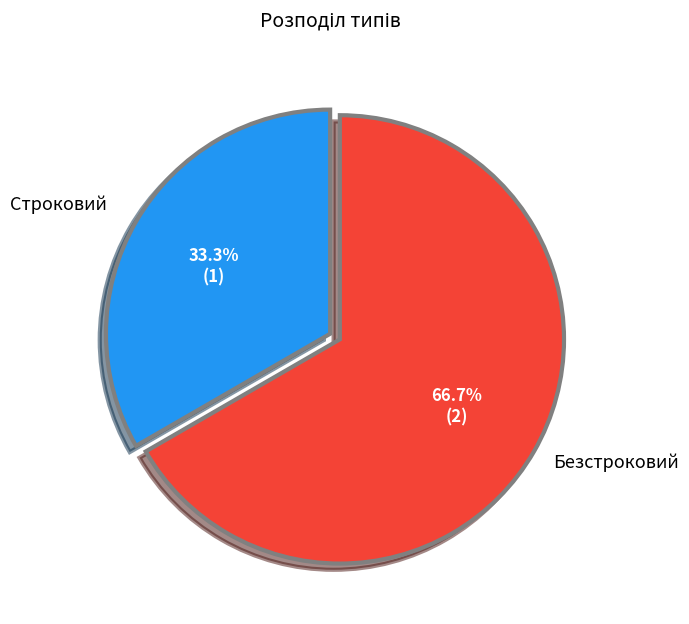

To the nearest percent, what portion does Безстроковий represent?

67%